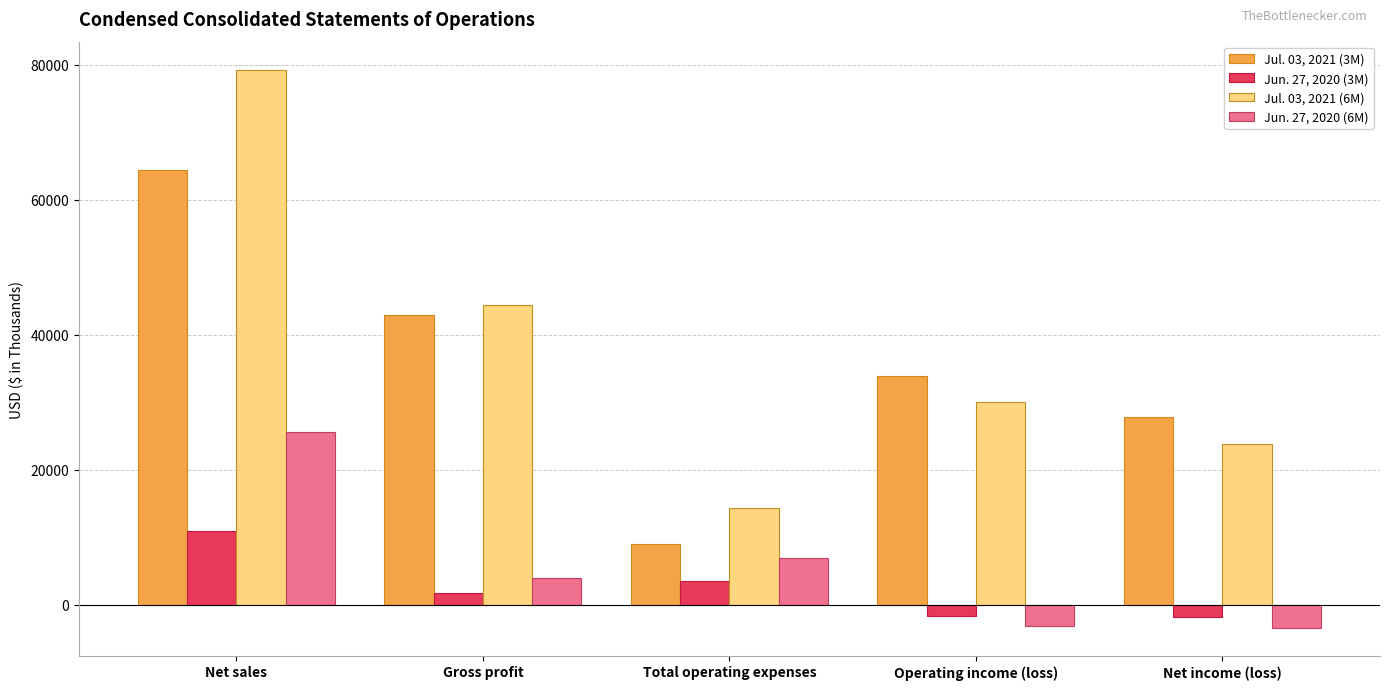

What is the sum of all Jun. 27, 2020 (3M) values?

12728